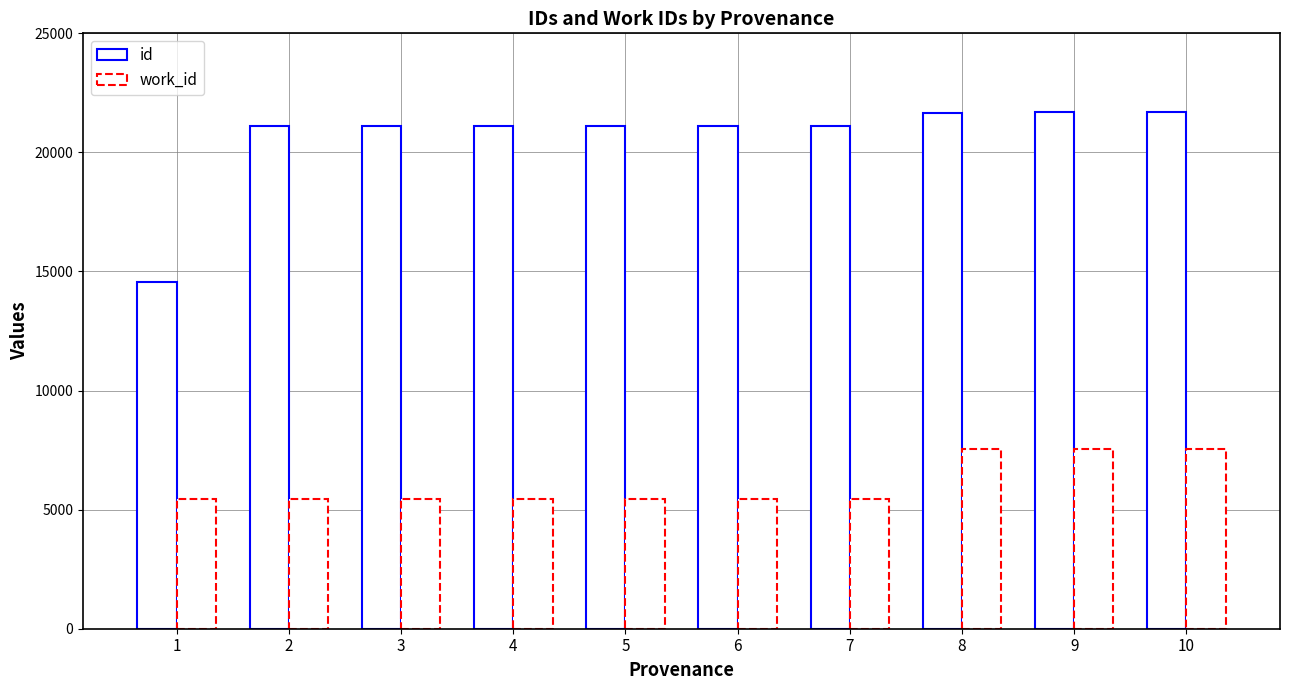

How many series are shown in this chart?

2